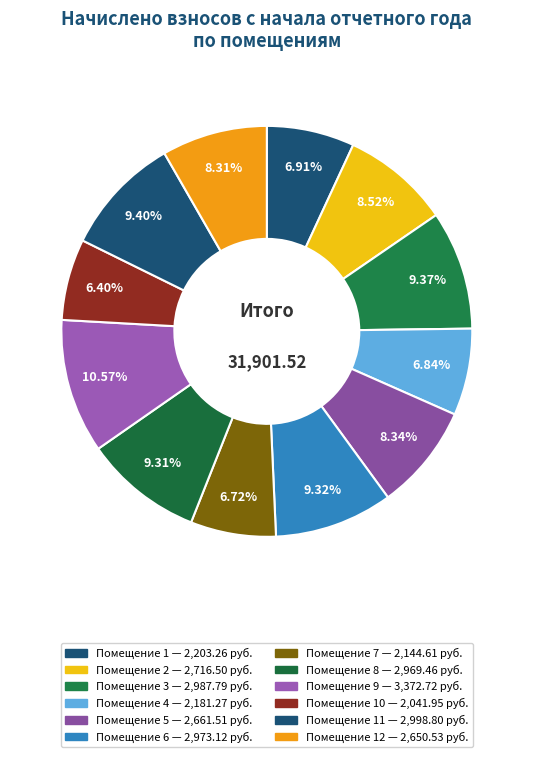

How many slices are in this pie chart?

12